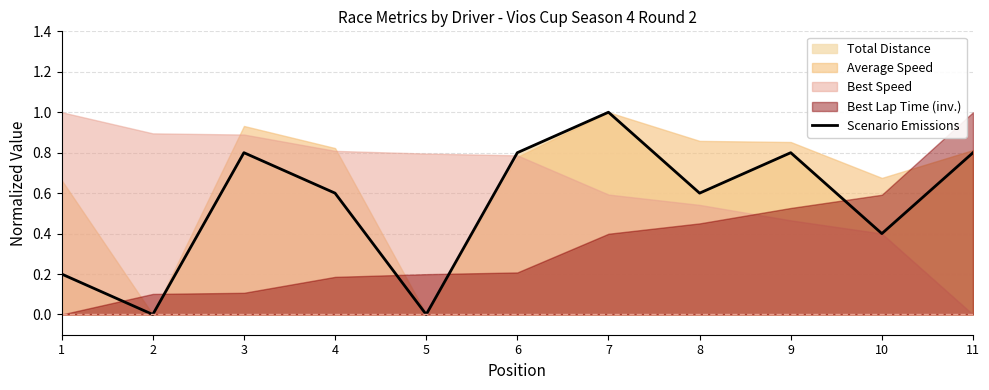

The value of Scenario Emissions at 7 is 1.0. True or false?

True